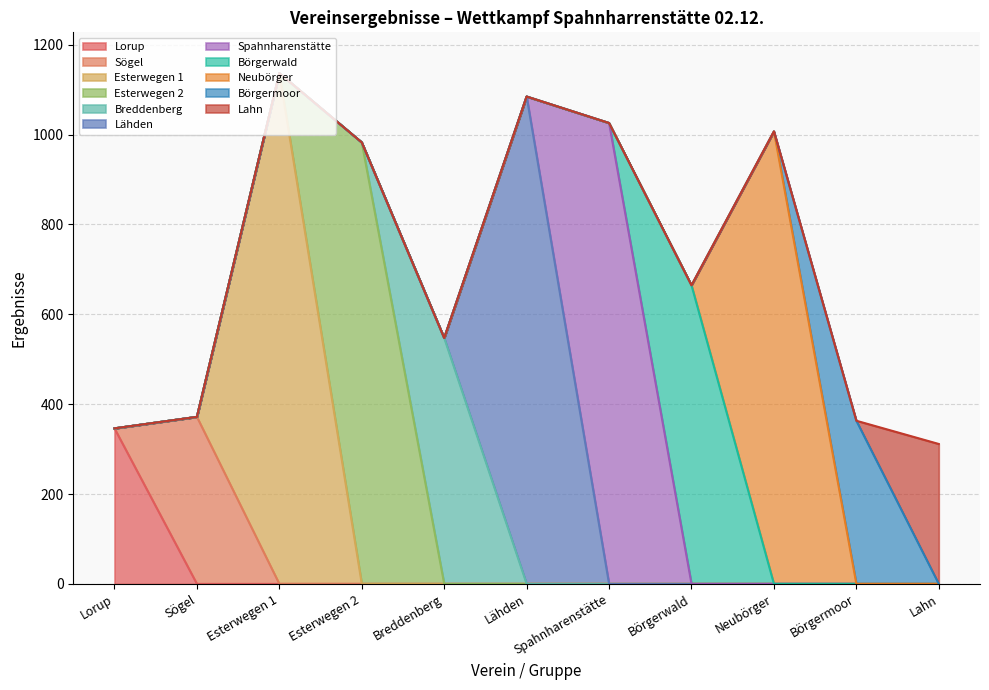

What is the difference between the maximum and minimum values in the Breddenberg series?

547.3